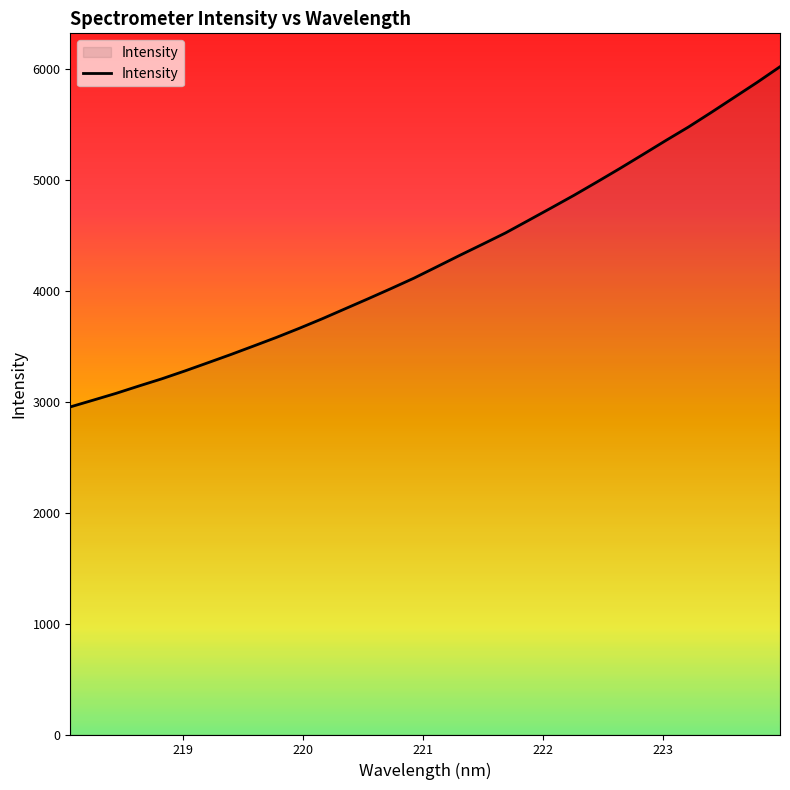

What is the smallest value displayed?

2951.8